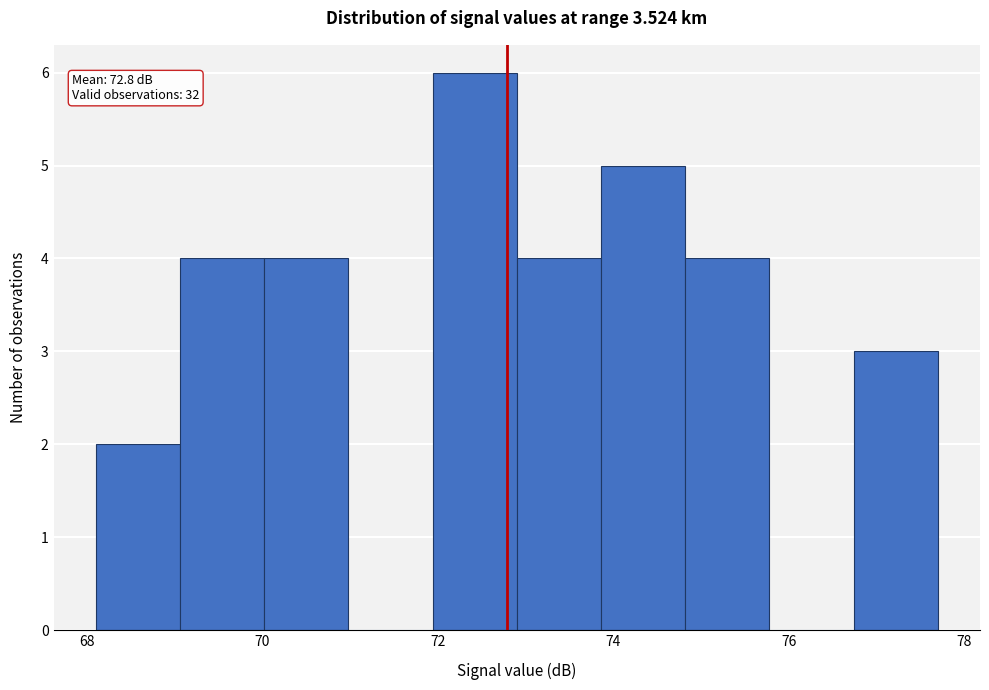

Over which range of the x-axis is the bar tallest?

71.94 to 72.90